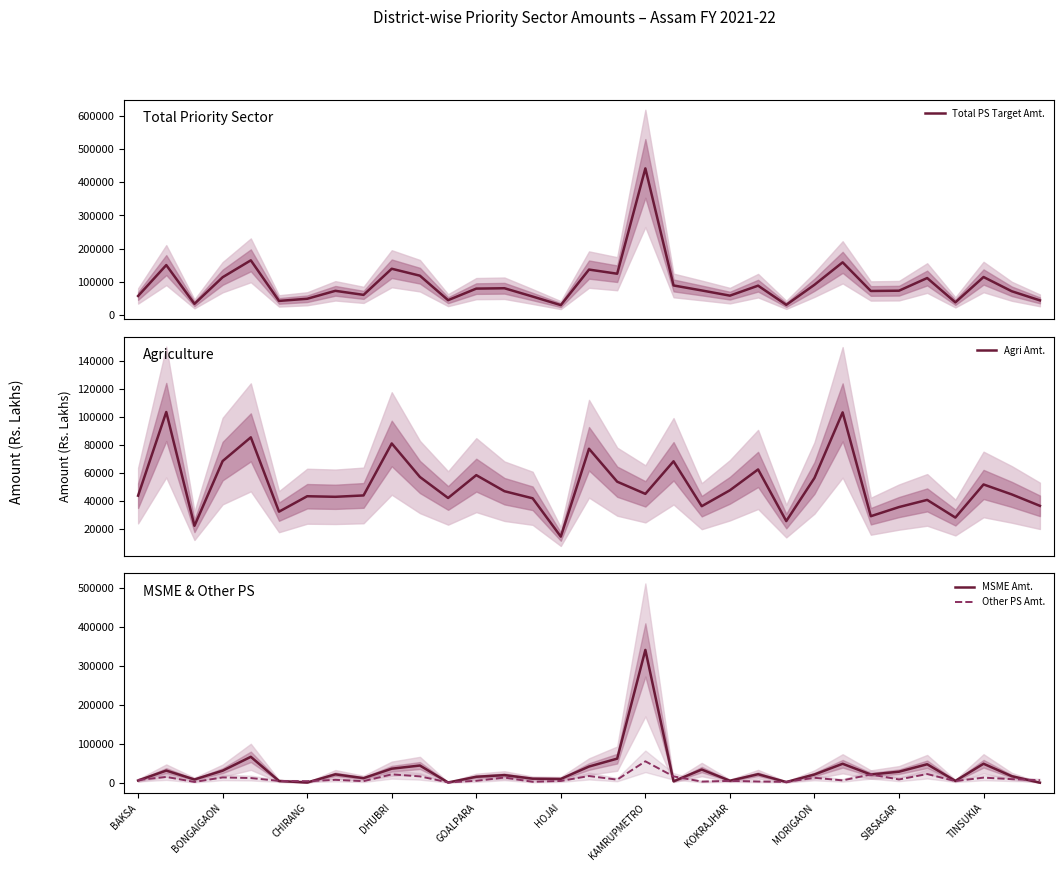

Reading left to right, transcribe all the data shown in this chart.

Total PS Target Amt.: 57483.4	150496.6	33779.2	113959.8	164821.6	42635.0	49070.0	72961.1	60819.6	139465.3	118536.6	44850.8	79661.4	80768.8	55786.1	29955.0	136975.0	124495.9	441585.0	89172.4	74107.2	58488.1	88523.9	30783.6	91207.3	158769.5	72519.0	73368.3	111493.8	38278.3	114574.4	71709.4	44256.0
Agri Amt.: 43905.9	103492.1	22441.4	68535.8	85444.3	32503.0	43498.7	43093.5	44066.8	81081.2	57210.4	42261.8	58515.0	47075.8	42027.5	14726.3	77313.7	53859.9	45184.4	68379.7	36408.3	47740.1	62582.9	25796.5	56498.4	103223.1	29274.0	35788.3	40883.5	28314.8	51882.6	44808.9	36668.5
MSME Amt.: 6204.0	31620.0	8821.7	31360.0	66896.0	4995.0	1088.0	22009.0	12204.0	36456.0	44587.9	1152.0	15744.0	19984.0	10880.0	10203.4	41984.0	62243.0	341029.0	4085.9	34283.0	5593.0	22304.0	2288.0	21580.8	49080.0	21550.0	28744.5	47848.0	5248.0	49148.9	17241.0	600.0
Other PS Amt.: 7373.5	15384.5	2516.1	14064.0	12481.3	5137.0	4483.3	7858.6	4548.8	21928.1	16738.3	1437.1	5402.5	13708.9	2878.6	5025.3	17677.2	8393.0	55371.6	16706.8	3415.9	5155.0	3636.9	2699.1	13128.1	6466.4	21695.0	8835.5	22762.3	4715.6	13542.9	9659.5	6987.5